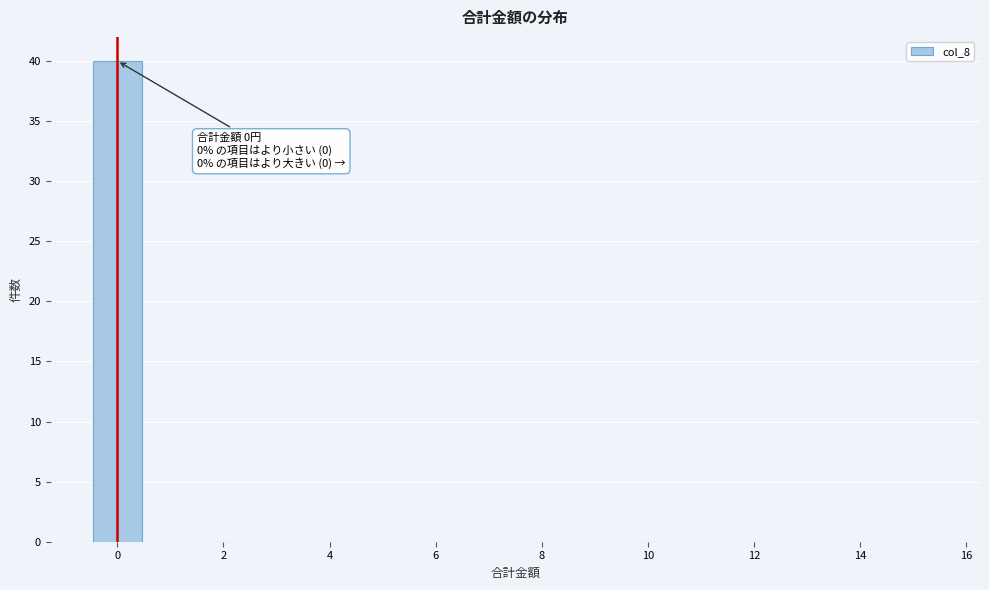

Over which range of the x-axis is the bar tallest?

-0.5 to 0.5